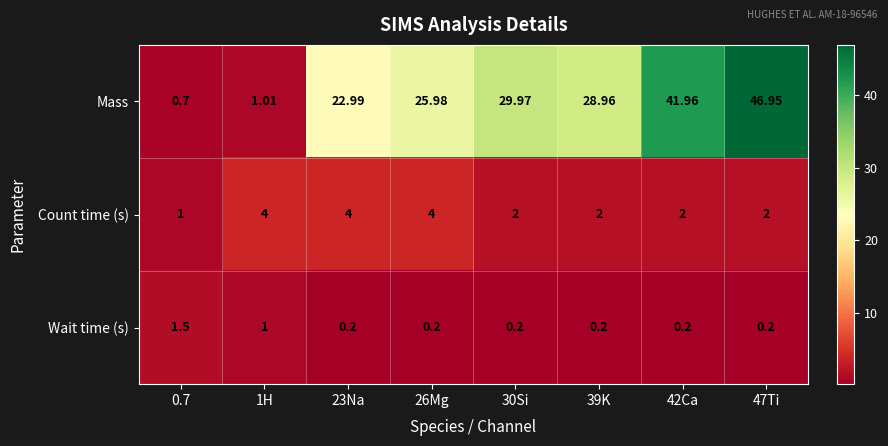

Which series has the widest spread of values?

Mass